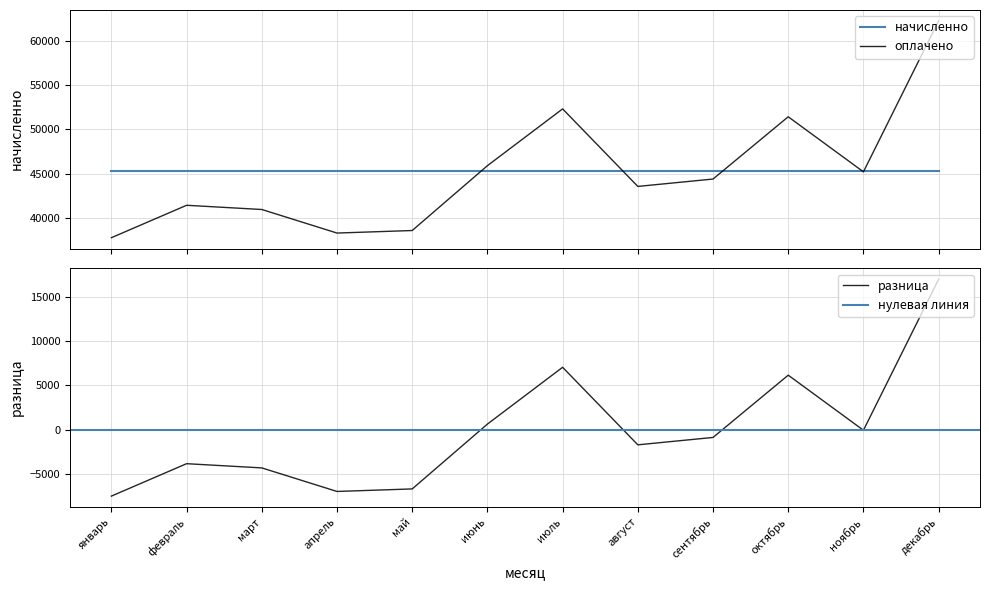

True or false: разница and оплачено cross at least once.

False